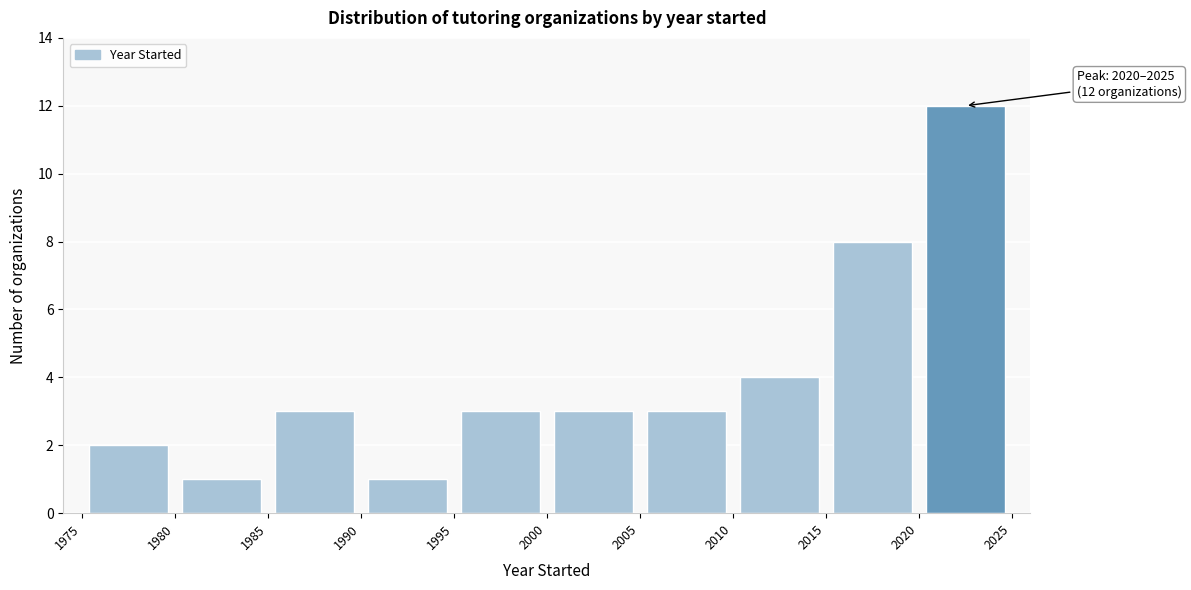

Over which range of the x-axis is the bar tallest?

2020 to 2025